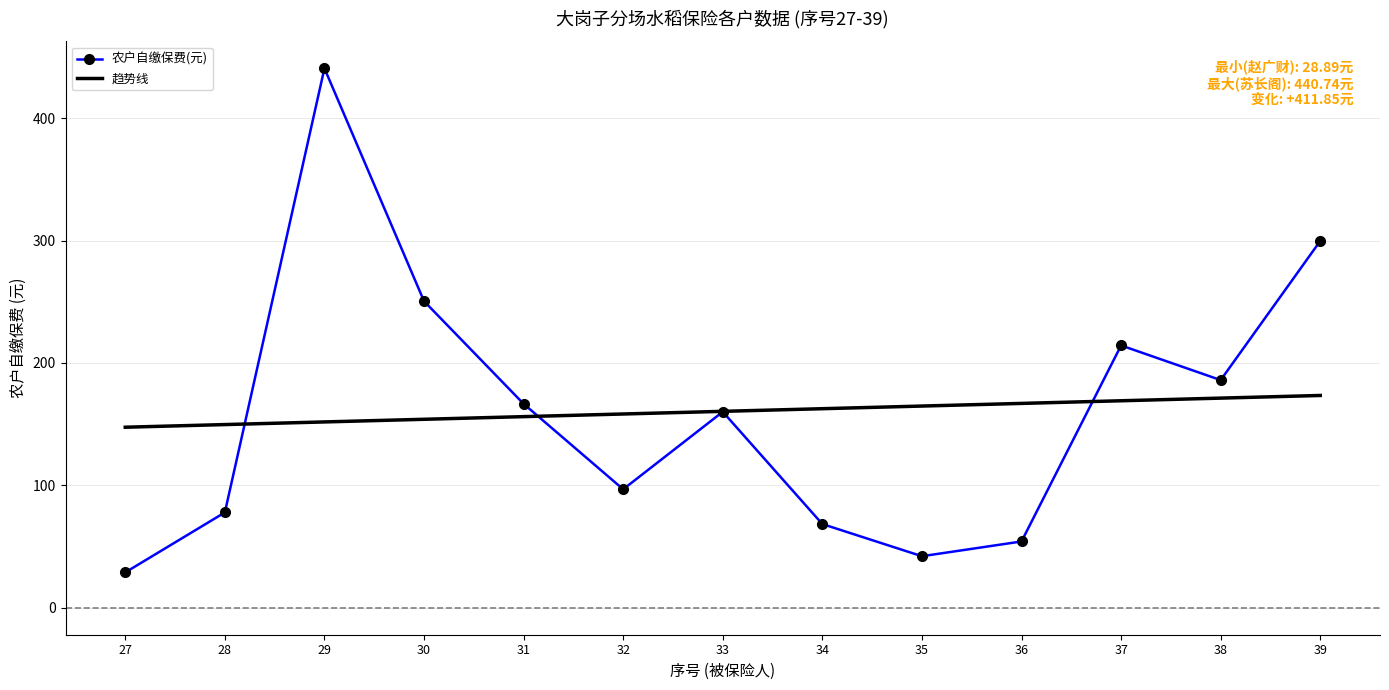

At which category is the sum across all series the highest?

29